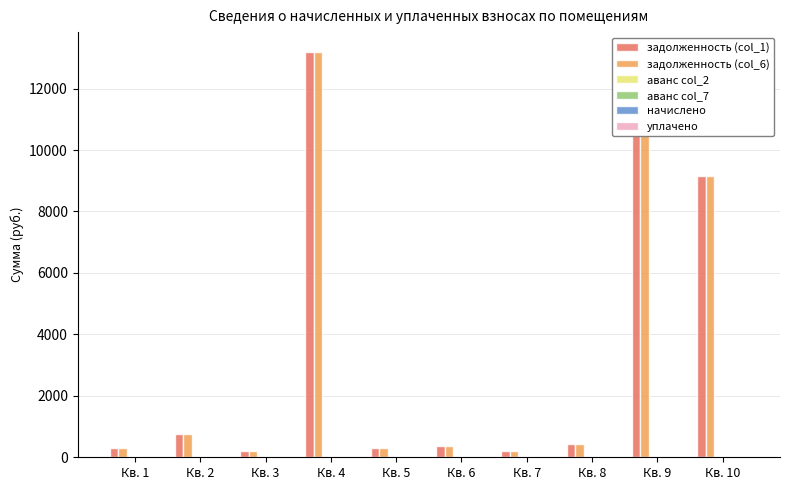

At how many categories does at least one series exceed 7240?

3